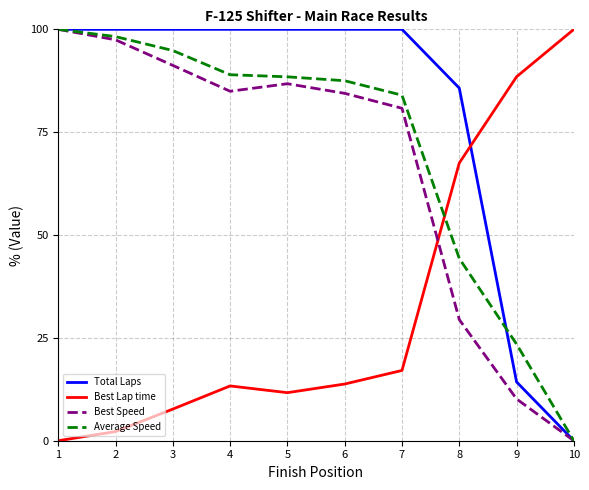

The Best Speed series shows 84.9 at 4. True or false?

True